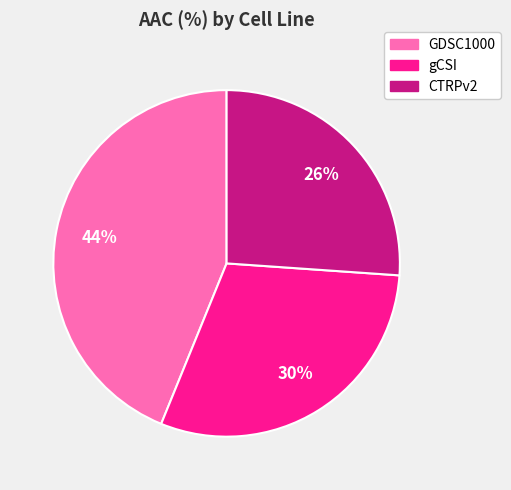

True or false: GDSC1000 accounts for 36% of the total.

False